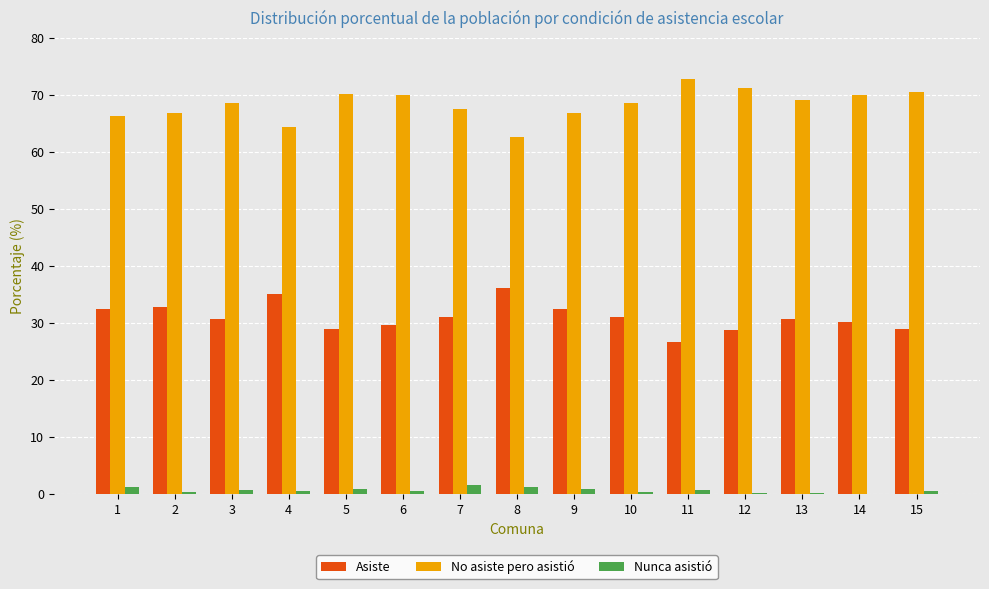

True or false: Asiste has a value of 18.9 at 2.

False